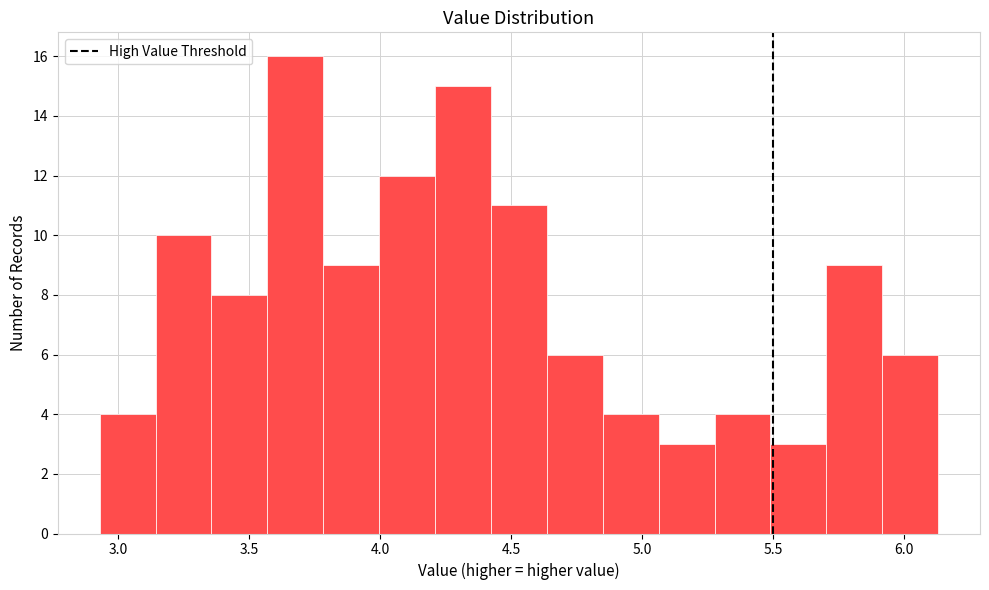

How tall is the bar that spans 3.80 to 4.00 on the x-axis? Neither the bar edges nor the heights are printed on the chart, so give them approximately, as read against the axes.

9